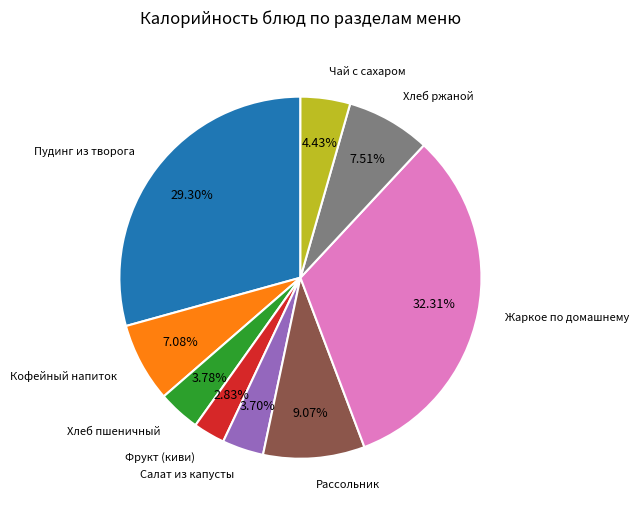

Does any single category account for the majority?

No